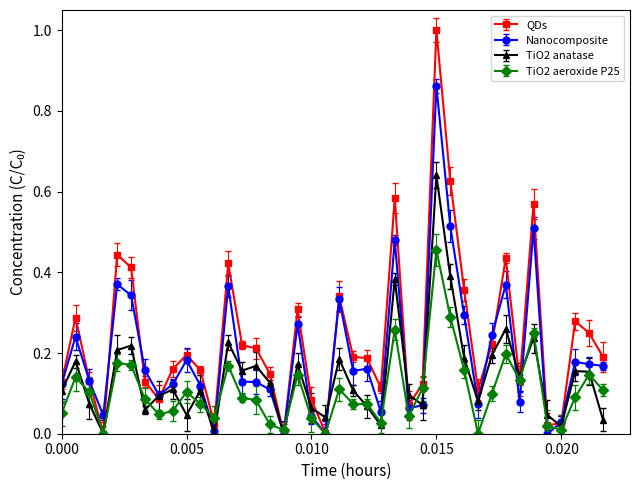

Which series has the largest range (max minus min)?

QDs